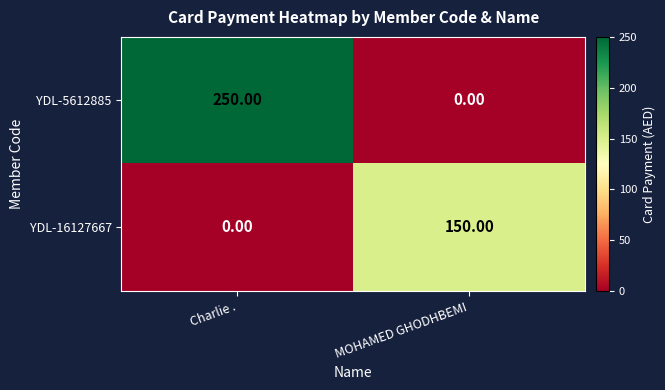

What is the difference between the maximum and minimum values in the YDL-16127667 series?

150